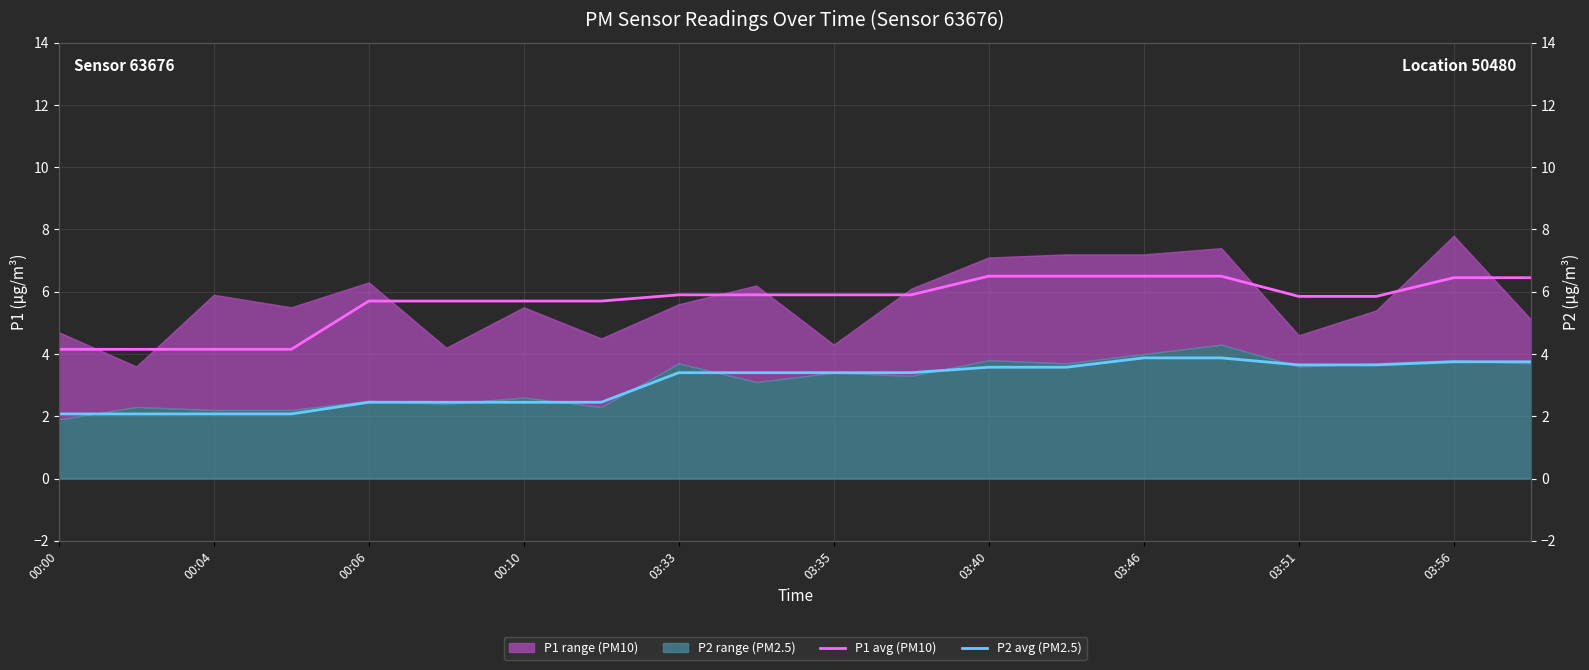

What is the average value of the P1 avg (PM10) series?

5.7